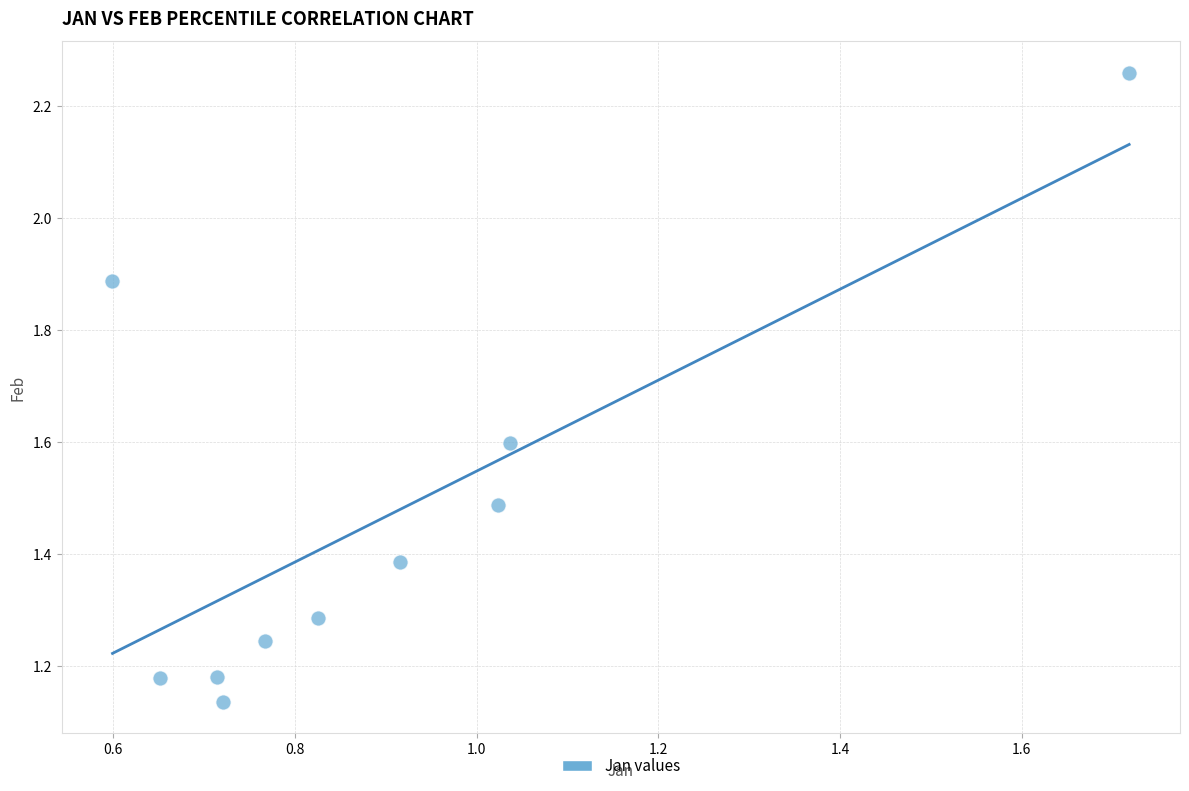

What is the average X value?

0.9